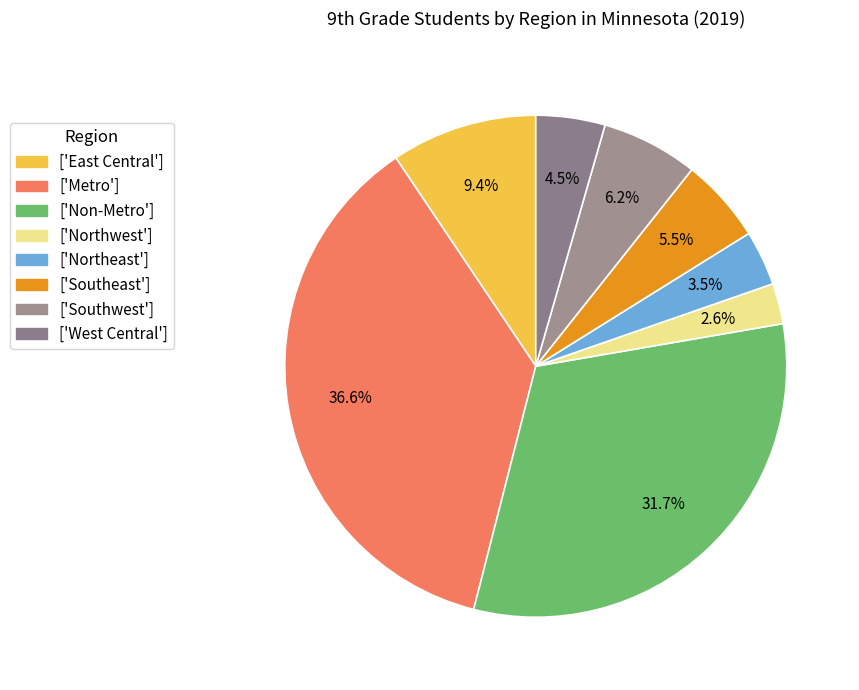

How many slices are in this pie chart?

8